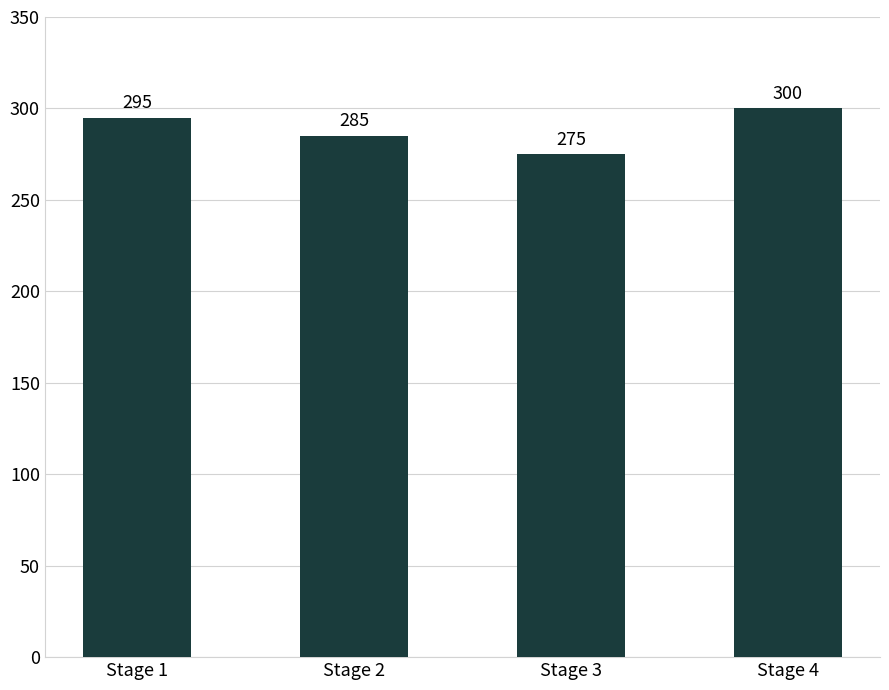

Does the chart contain stacked bars?

No